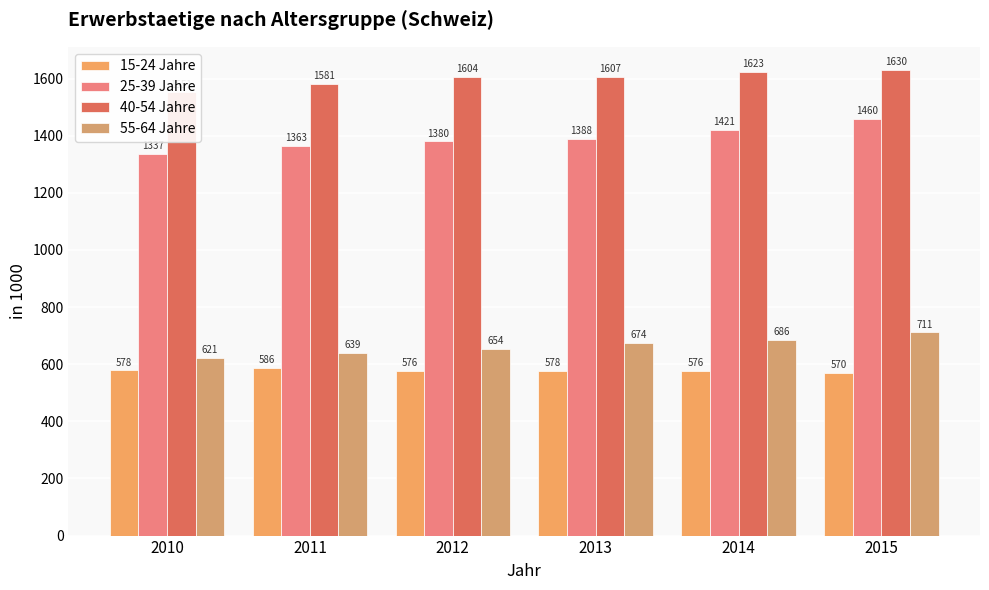

Reading left to right, extract all data points from this chart.

15-24 Jahre: 2010=577.9	2011=586.3	2012=576.2	2013=577.5	2014=576.3	2015=569.8
25-39 Jahre: 2010=1336.9	2011=1363.3	2012=1380.0	2013=1387.8	2014=1421.2	2015=1460.0
40-54 Jahre: 2010=1551.3	2011=1580.8	2012=1604.4	2013=1606.8	2014=1623.4	2015=1629.5
55-64 Jahre: 2010=621.1	2011=638.8	2012=653.7	2013=673.7	2014=685.9	2015=711.3